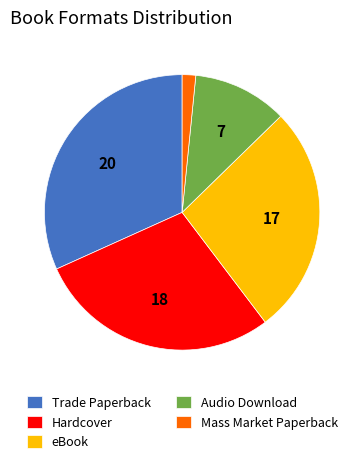

Approximately how many times larger is the value at Trade Paperback compared to Audio Download?

2.9